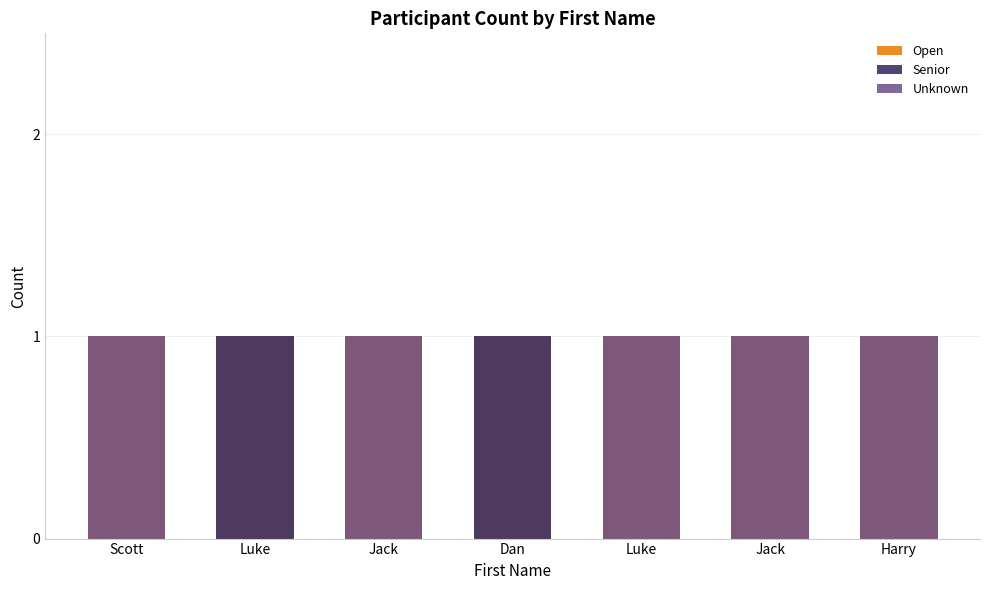

What is the greatest value displayed?

1